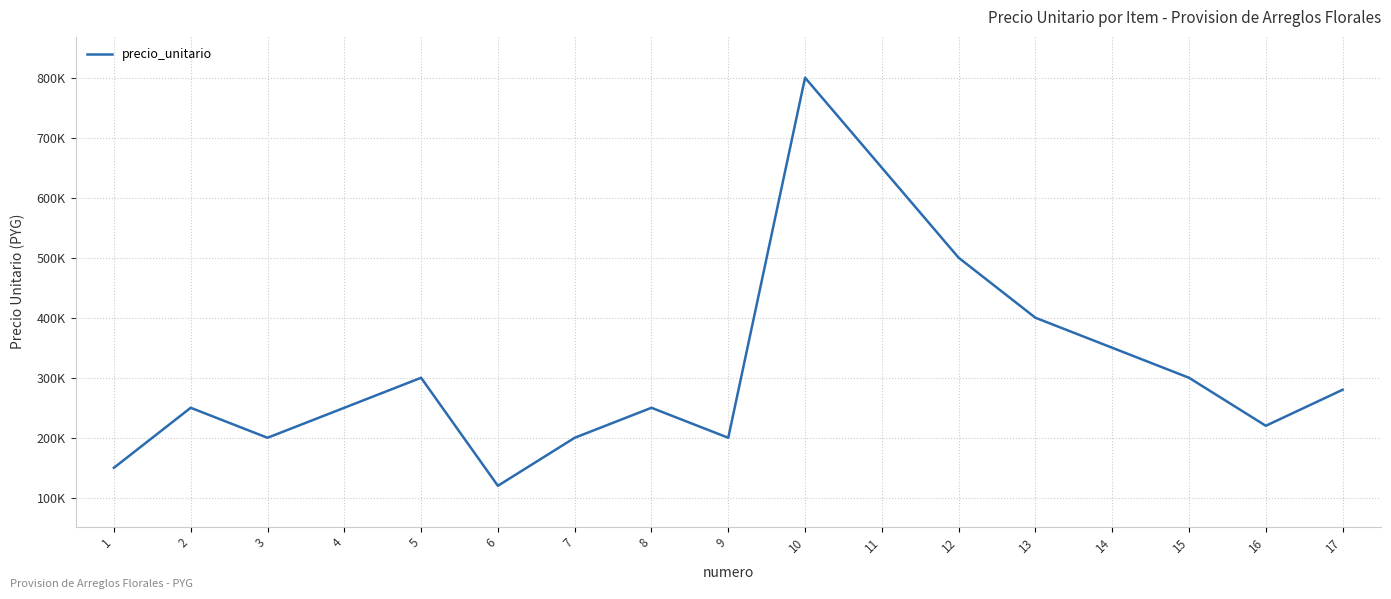

Is this an area chart (filled region under the line)?

No